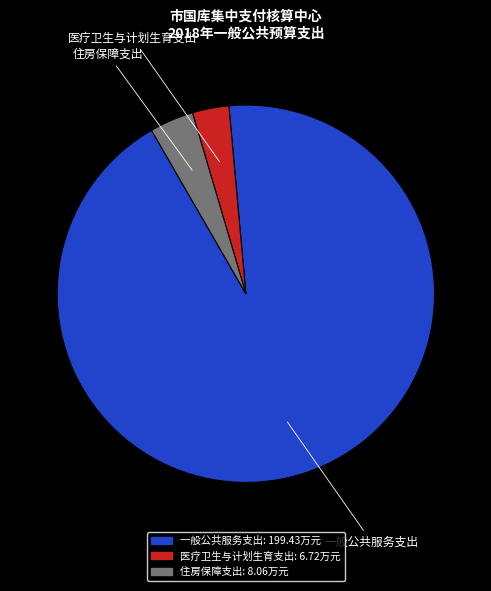

Does 一般公共服务支出 account for over 50% of the chart?

Yes